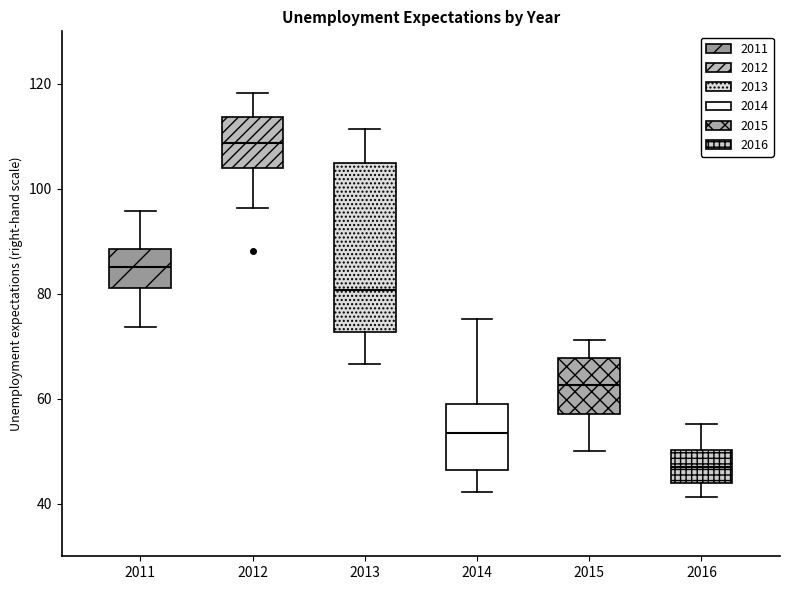

Which box has the lowest median line?

2016